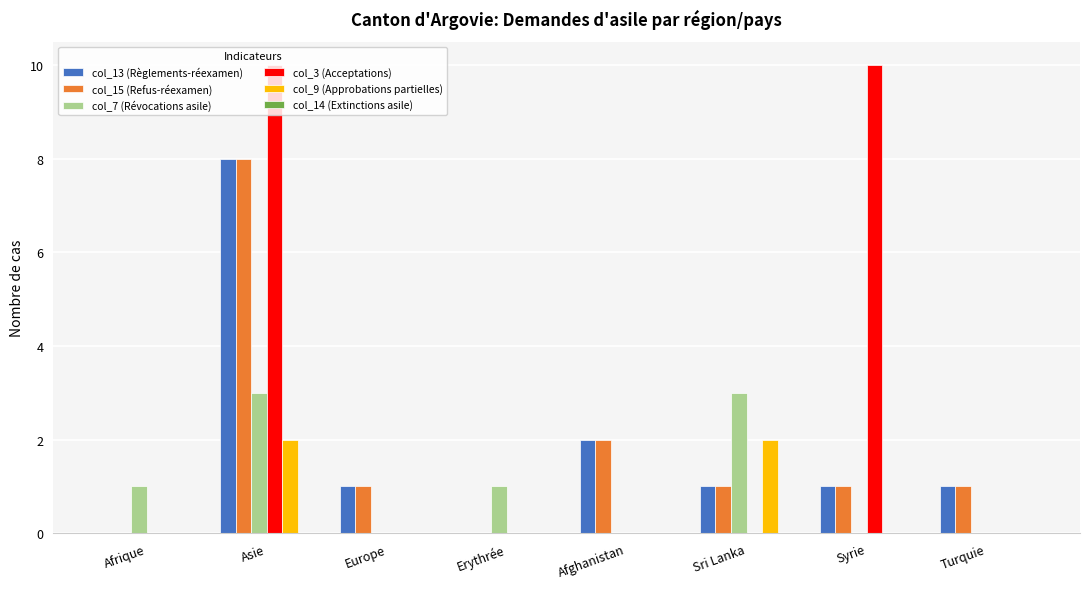

At which label is col_15 (Refus-réexamen) closest to 4?

Afghanistan